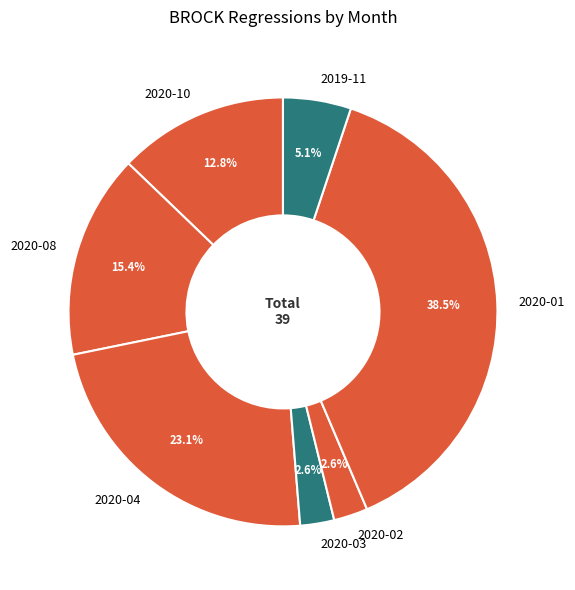

Which category has the biggest portion of the pie?

2020-01